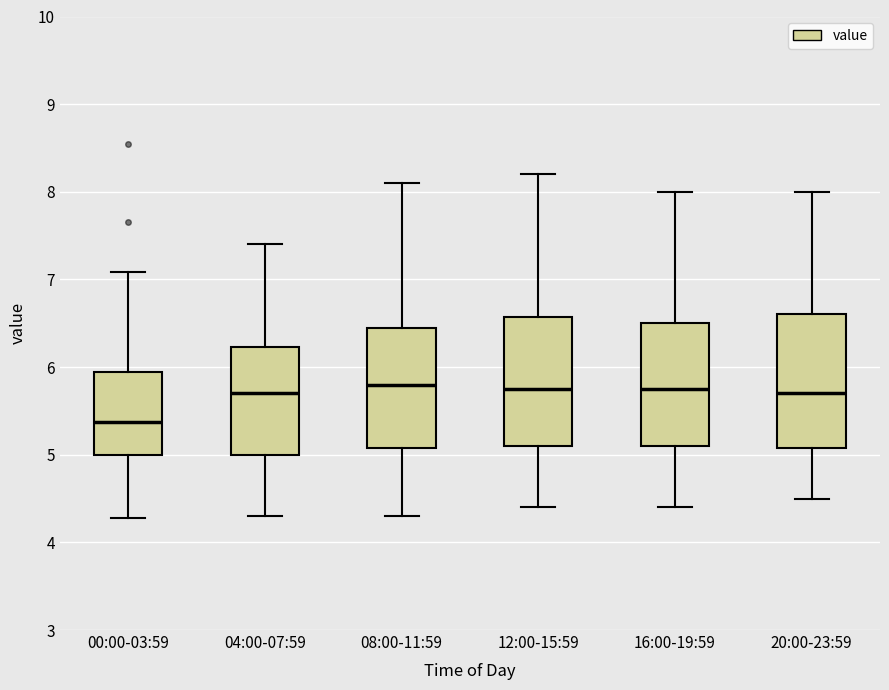

Reading left to right, transcribe this box plot: for each box, give where its median line is, the range the box spans, and where its two whiskers end, as read against the y-axis. The values are not printed on the chart, so give them approximately, as read against the axis.

00:00-03:59: median 5.4, box 5.0 to 5.9, whiskers 4.3 to 7.1
04:00-07:59: median 5.7, box 5.0 to 6.2, whiskers 4.3 to 7.4
08:00-11:59: median 5.8, box 5.1 to 6.5, whiskers 4.3 to 8.1
12:00-15:59: median 5.8, box 5.1 to 6.6, whiskers 4.4 to 8.2
16:00-19:59: median 5.8, box 5.1 to 6.5, whiskers 4.4 to 8.0
20:00-23:59: median 5.7, box 5.1 to 6.6, whiskers 4.5 to 8.0